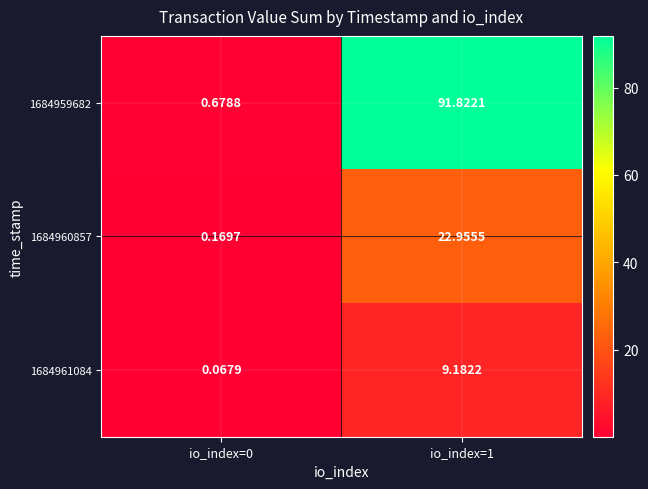

How many data points in 1684960857 are less than 22?

1